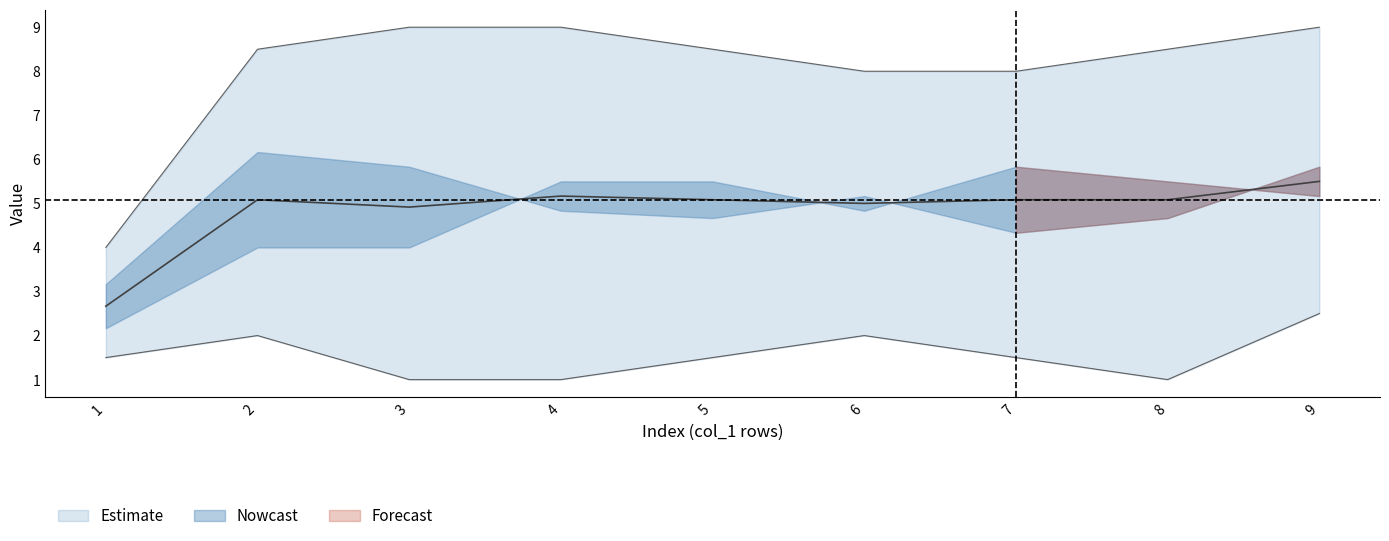

Count the col_4 values in the range 3 to 8.

6